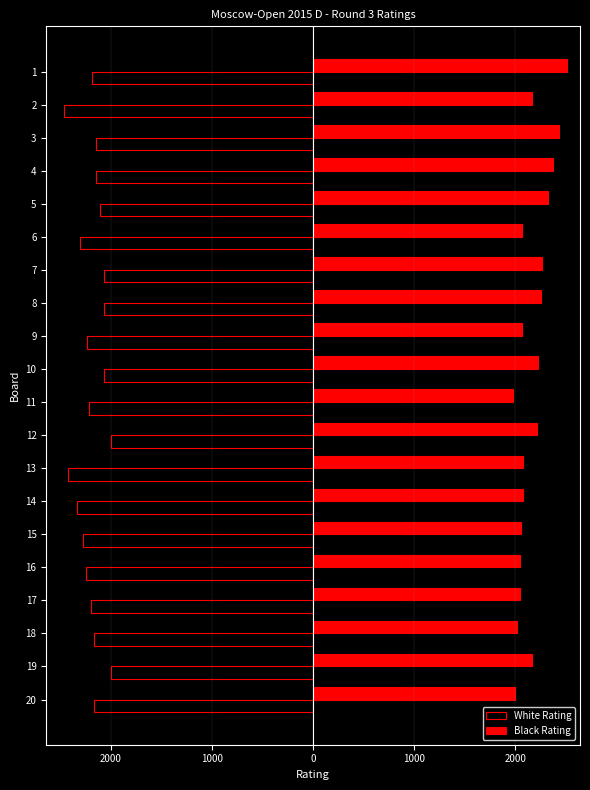

What are all the series names shown in the legend?

White Rating, Black Rating